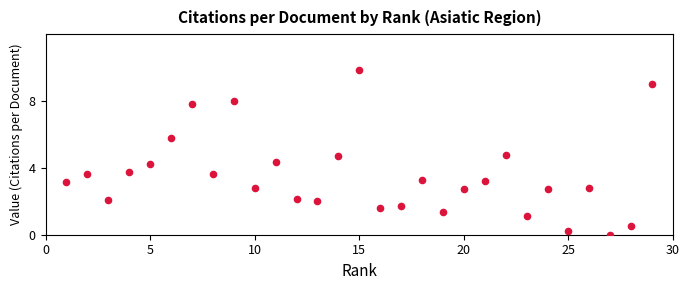

What is the range of X values (max minus min)?

28.0